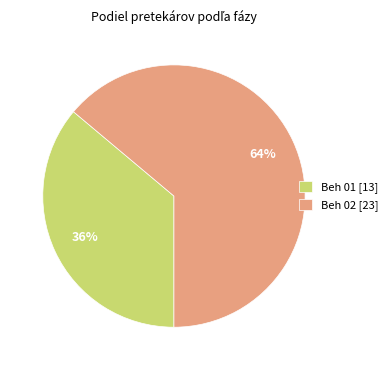

What percentage is the Beh 01 [13] slice, to the nearest percent?

36%